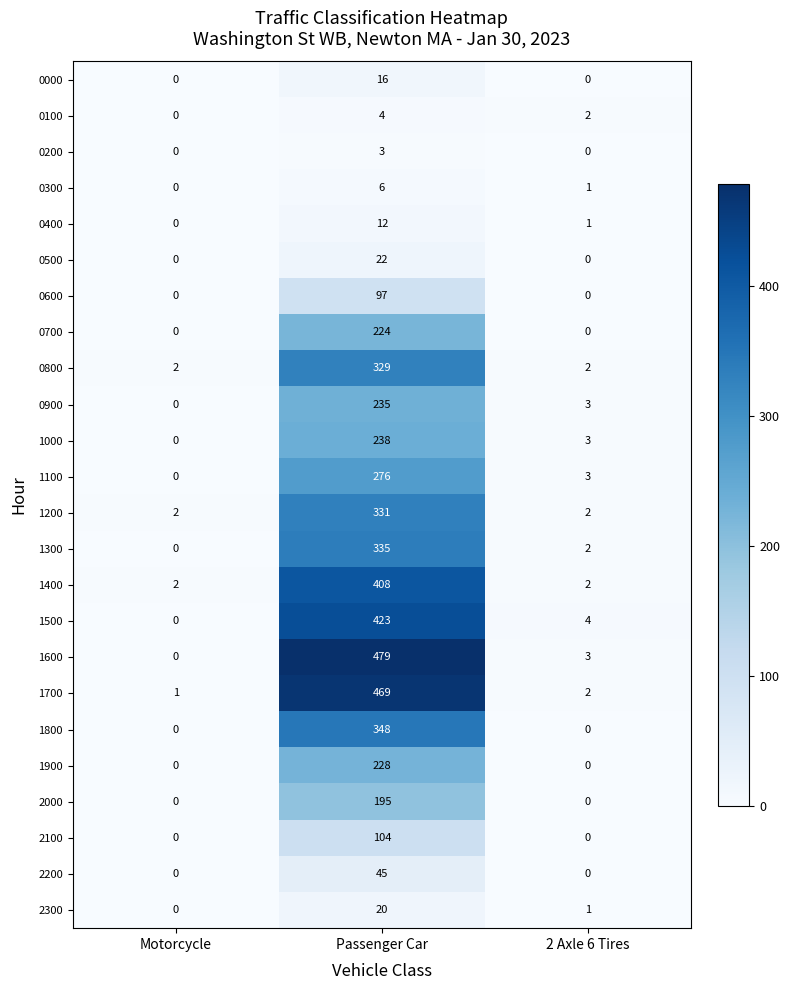

Where is 1300 nearest to the value 167?

2 Axle 6 Tires